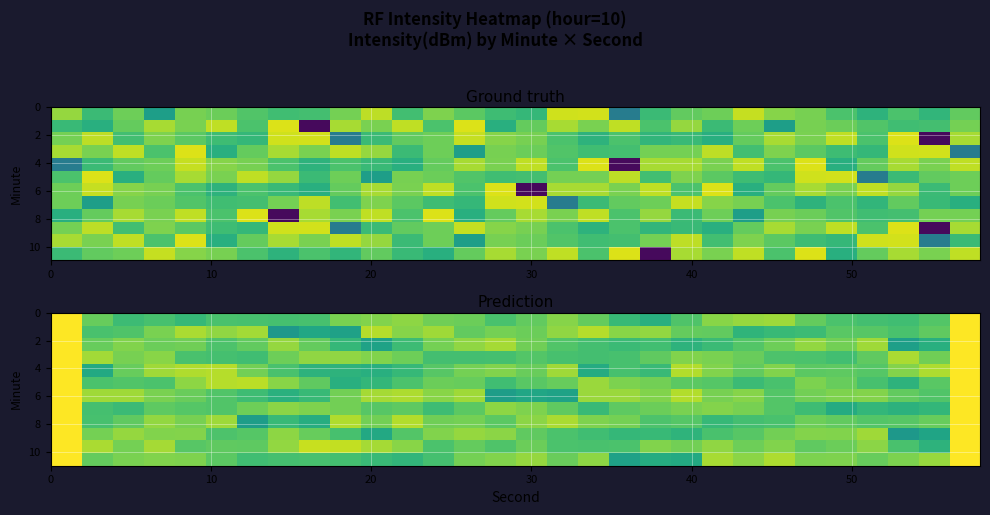

The value of row_6 at 18 is -126.1. True or false?

True